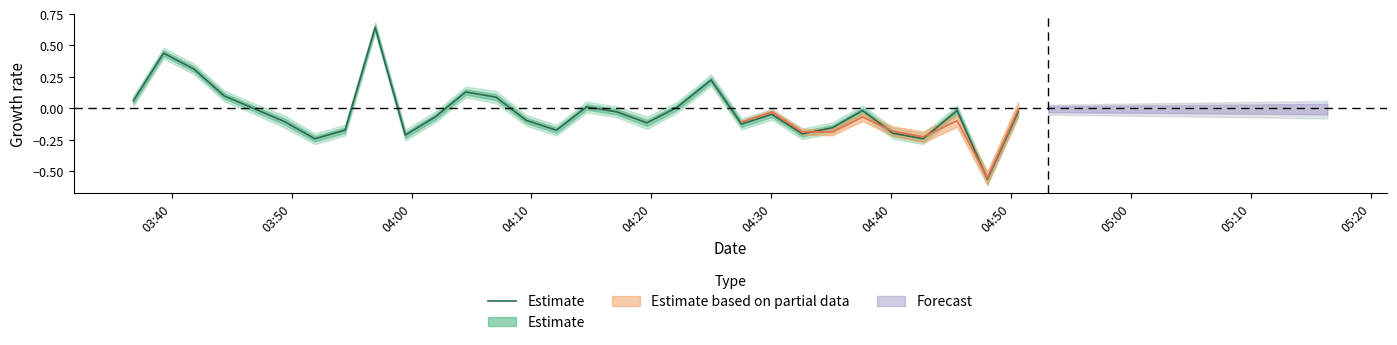

Is it true that the value at 04:30 is -0.1?

True